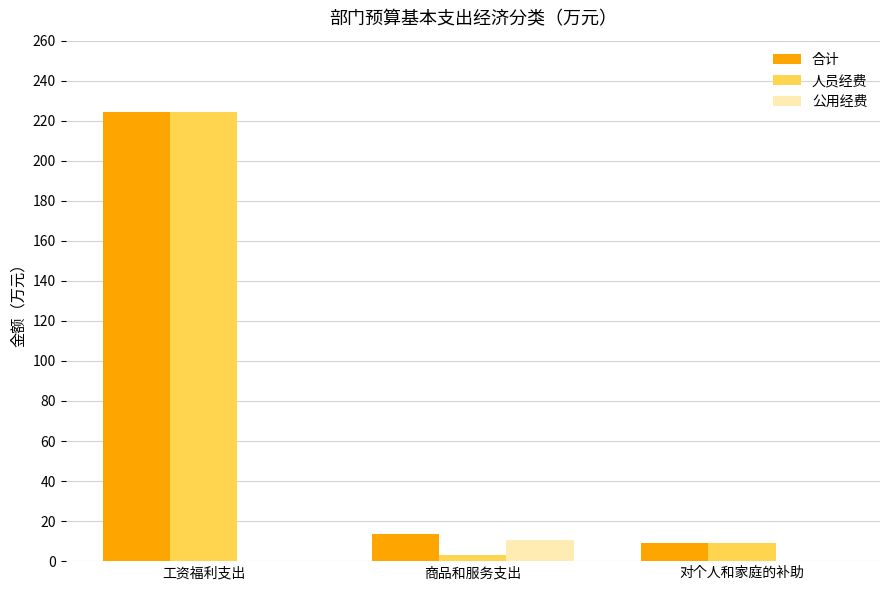

What is the maximum value shown in the chart?

224.4